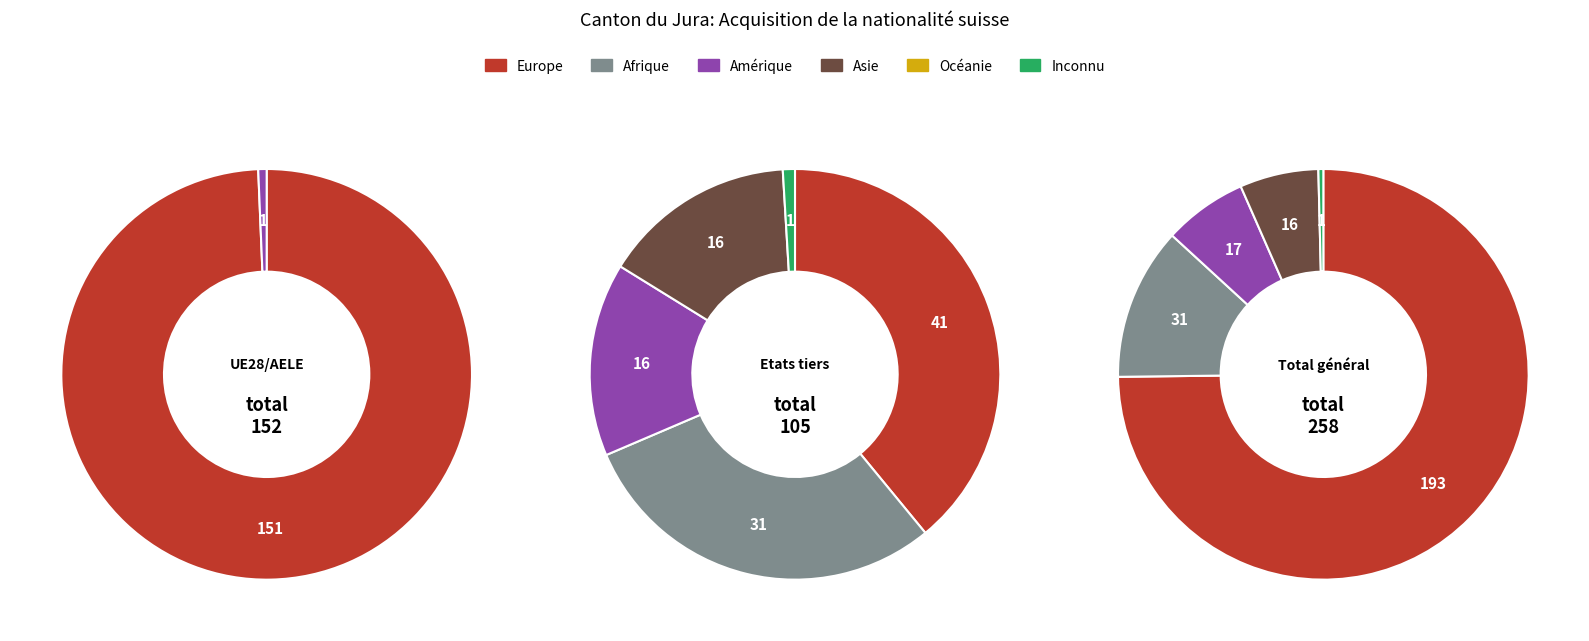

Count the number of slices in the pie.

3